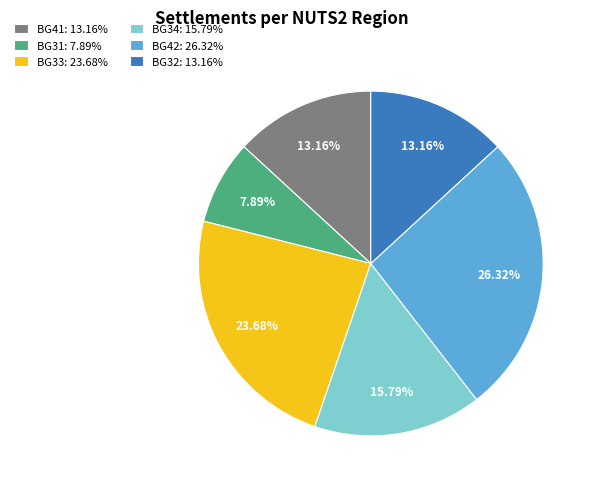

Combined, do BG41: 13.16% and BG31: 7.89% account for over 50%?

No